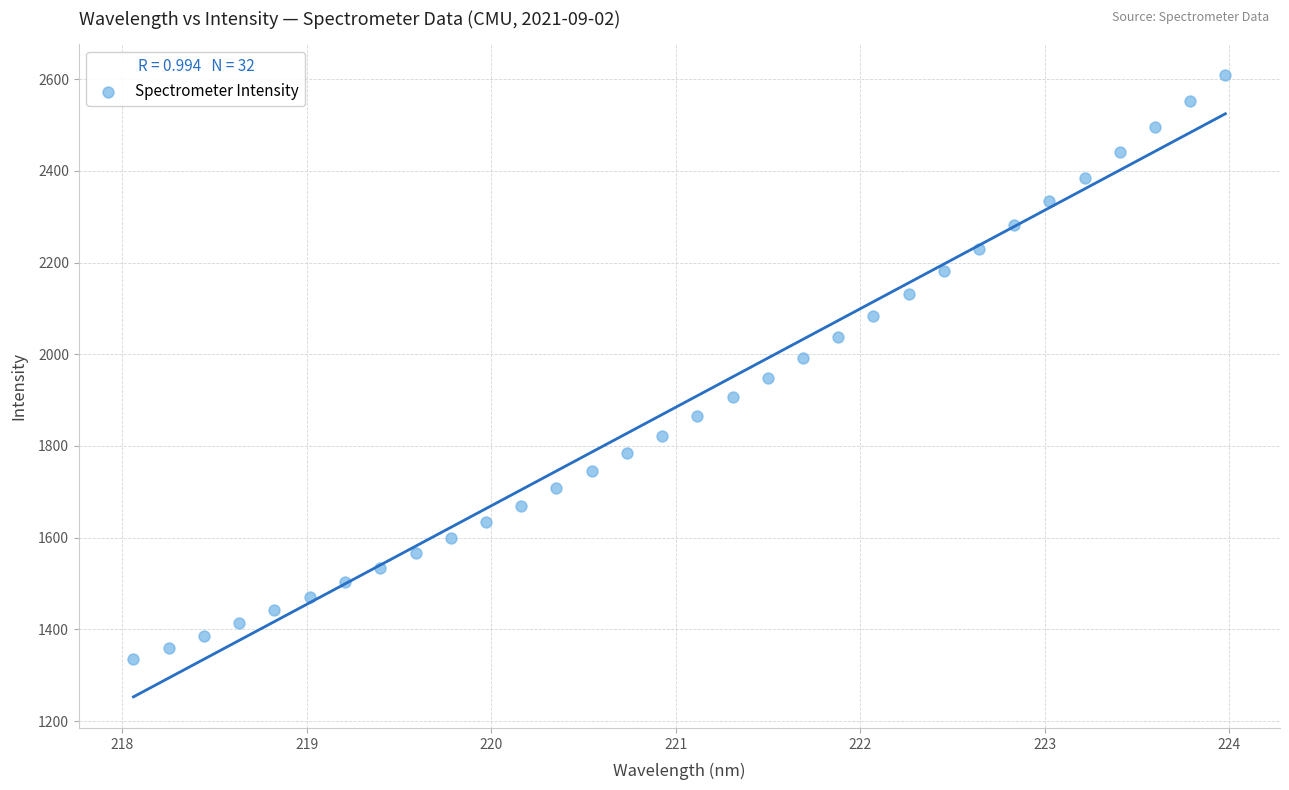

What is the range of Y values (max minus min)?

1273.7